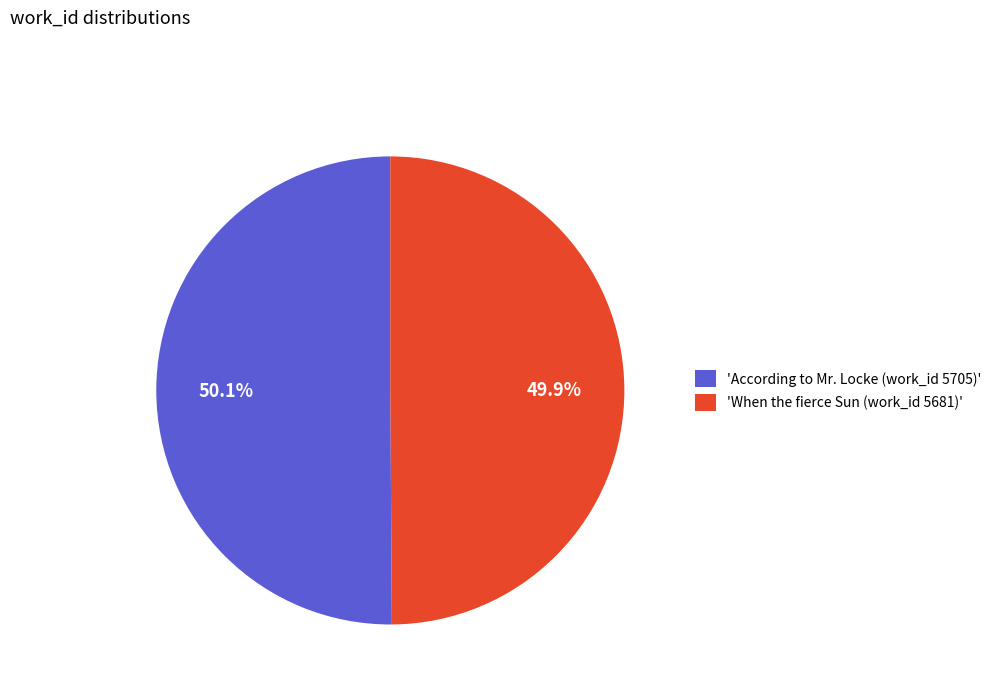

Is there a majority slice in this chart?

Yes